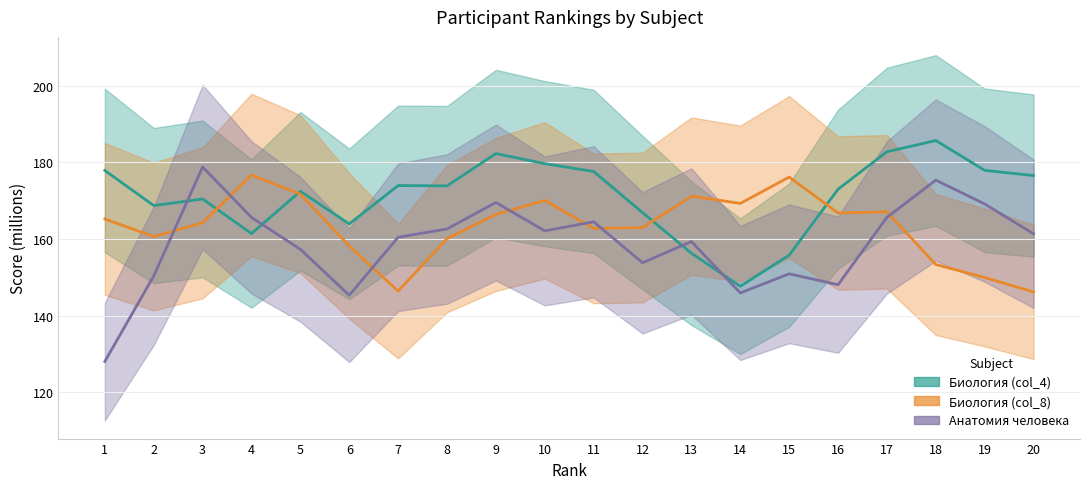

Between 16 and 19, which series saw the biggest shift?

Анатомия человека